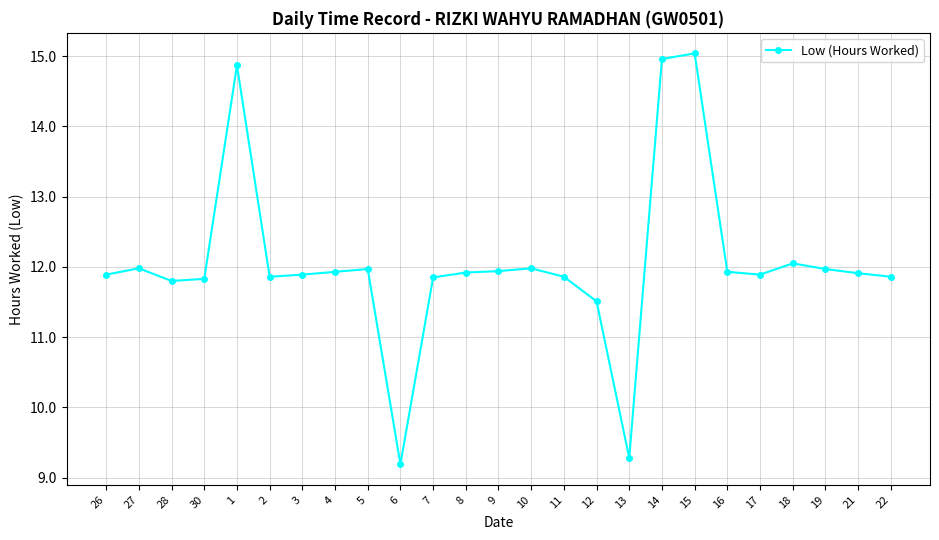

What is the difference between the values at 13 and 6?

0.1